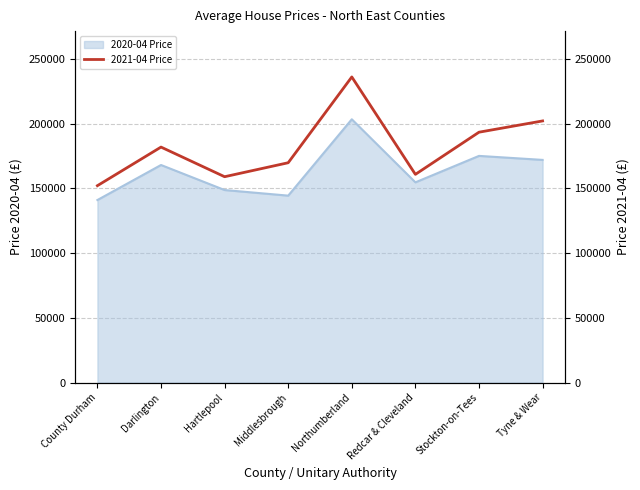

The 2020-04 Price series shows 287781.5 at Stockton-on-Tees. True or false?

False